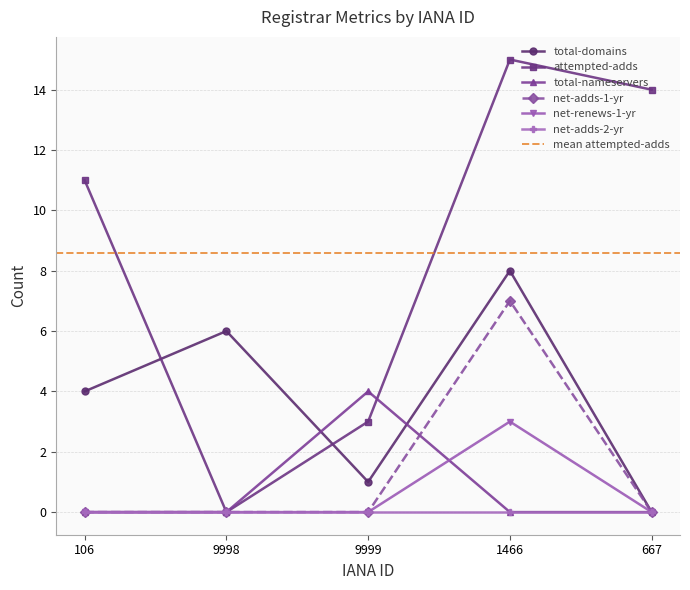

List the labels in order of attempted-adds value, largest first.

1466, 667, 106, 9999, 9998